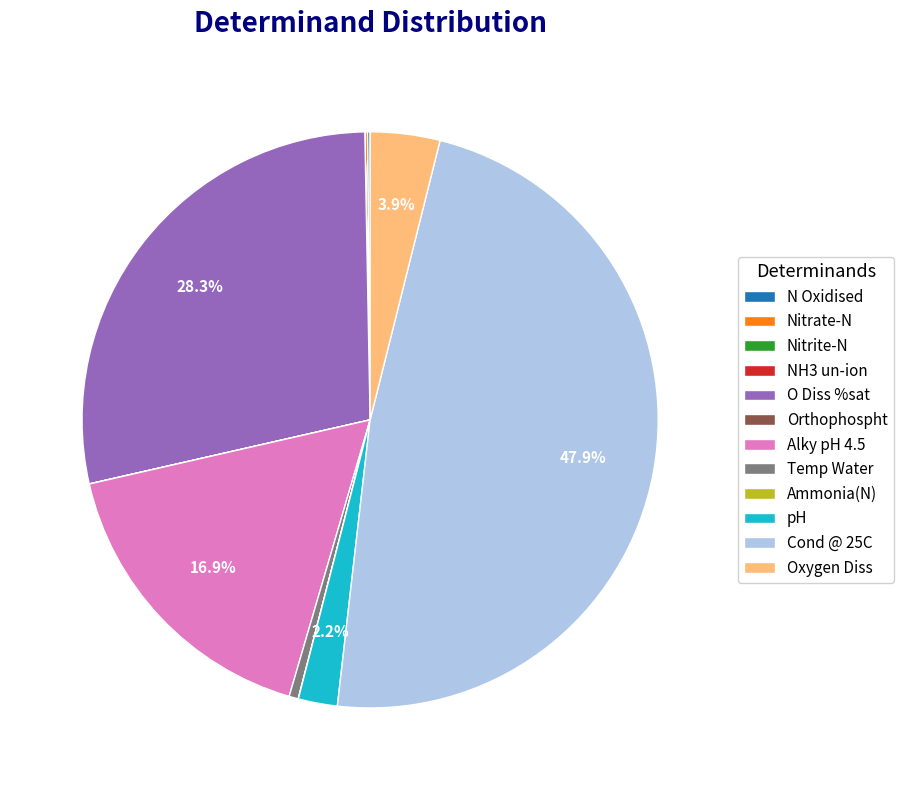

What is the total percentage of pH and Oxygen Diss?

6.1%